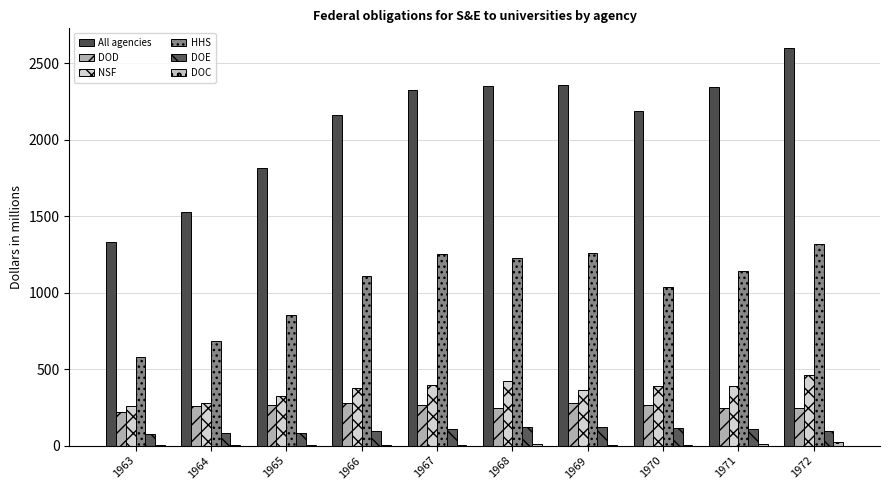

Are the bars horizontal?

No